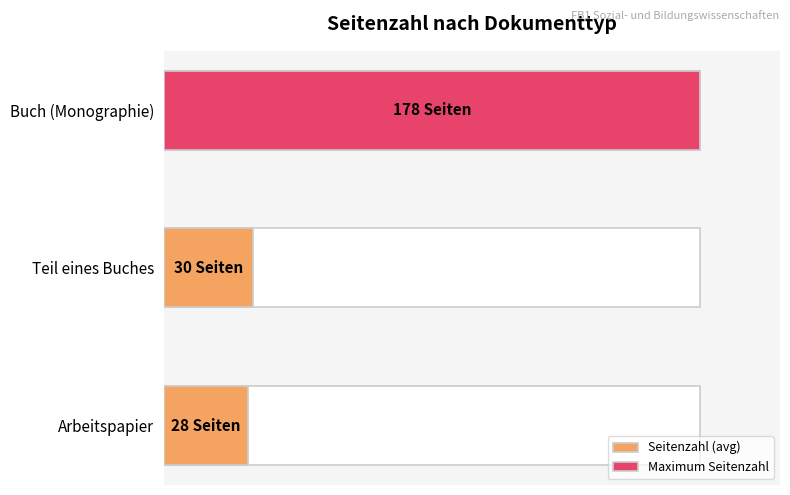

The chart shows a value of 25.2 at Arbeitspapier. True or false?

False